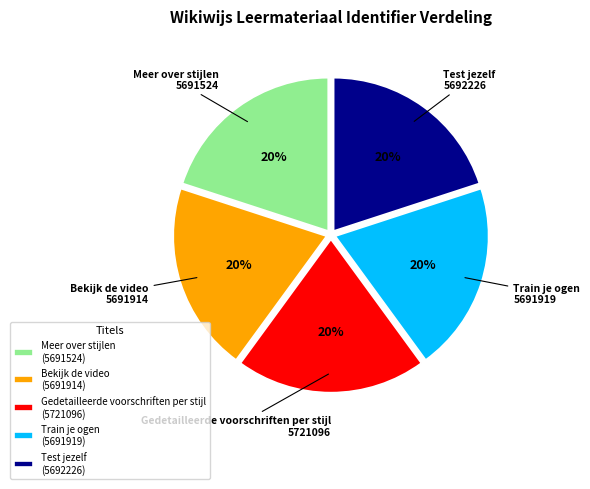

Is it true that Test jezelf is 20% of the pie?

True